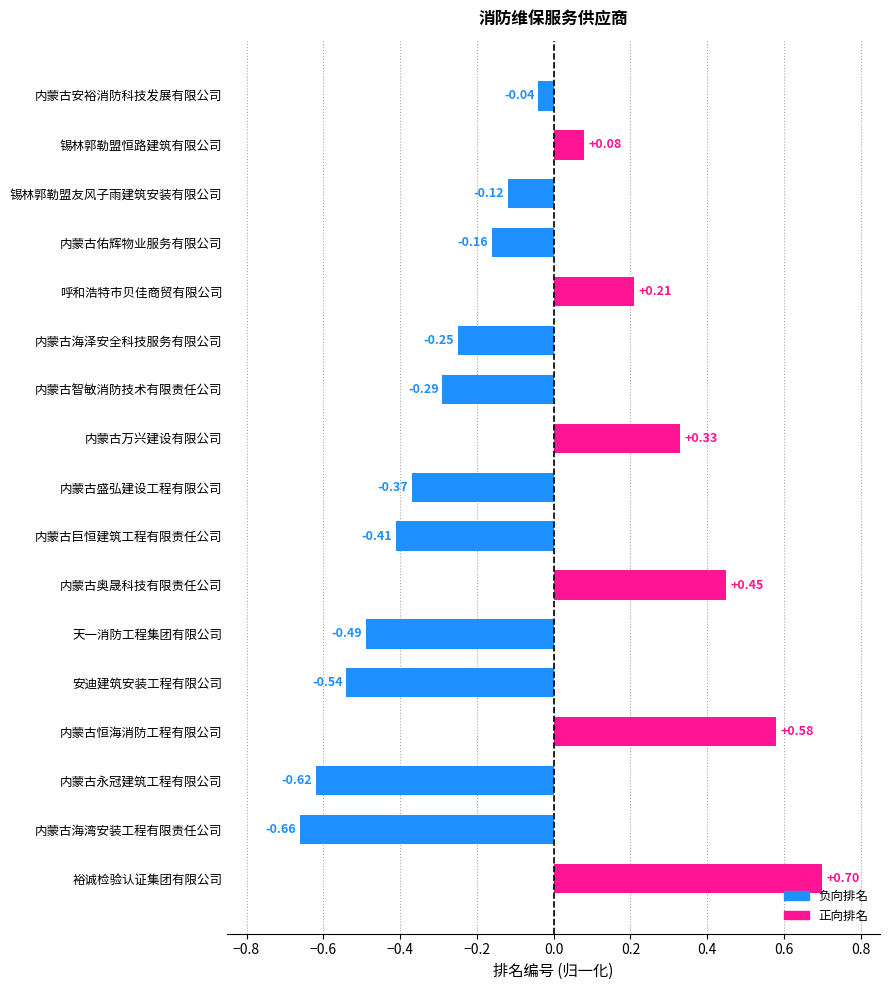

What is the label of the 4th bar from the top?

内蒙古佑辉物业服务有限公司